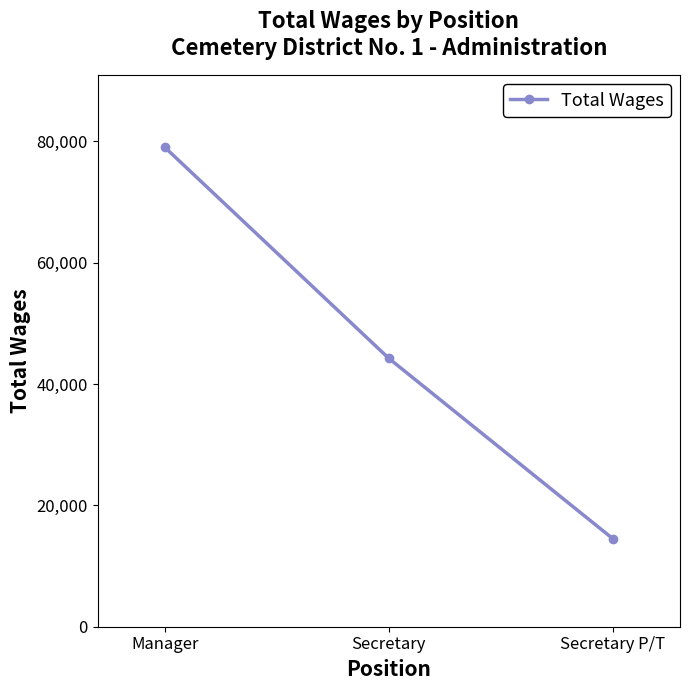

Reading left to right, what are all the values shown in this chart?

79026	44238	14513